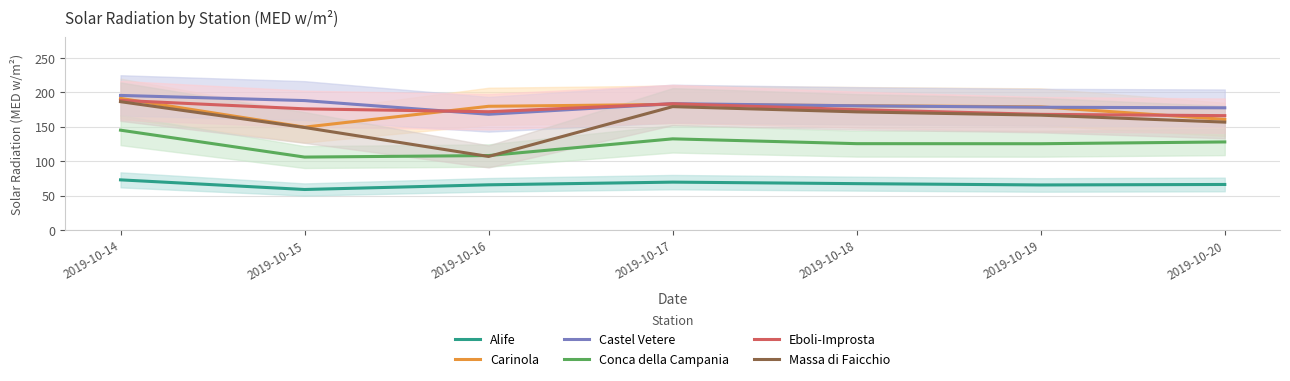

Which series has the largest range (max minus min)?

Massa di Faicchio